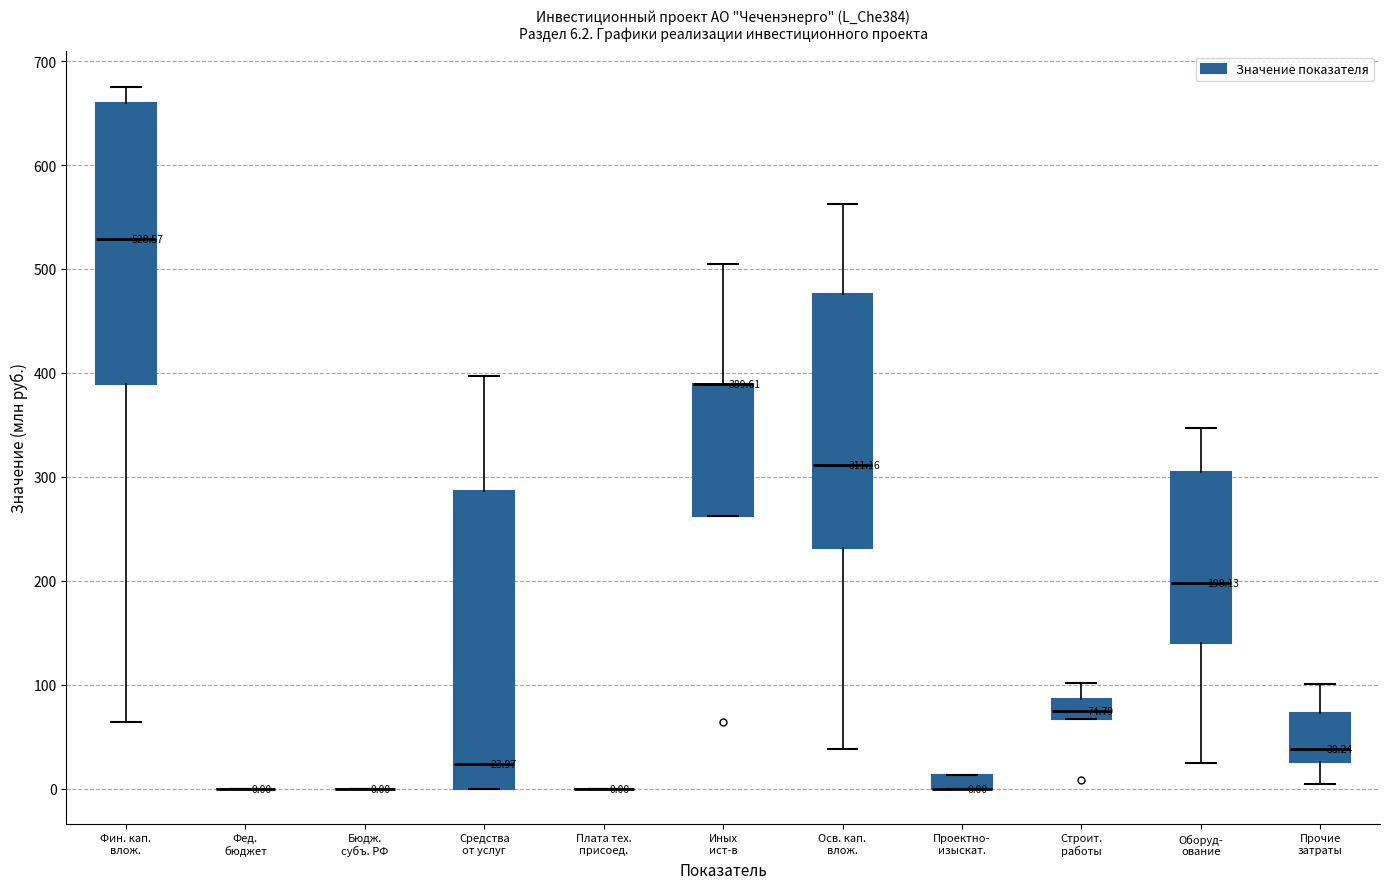

Which box is the tallest, from its lower edge to its upper edge?

Средства от услуг